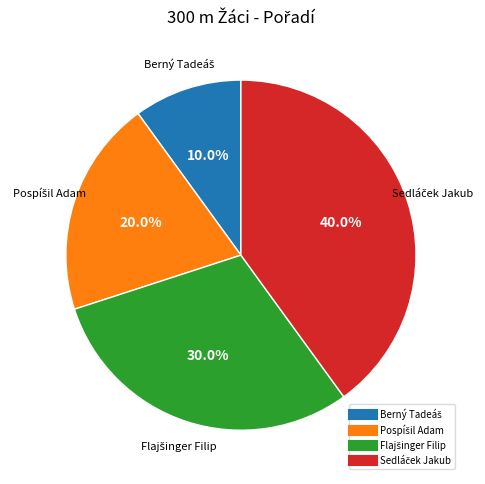

Is there a majority slice in this chart?

No